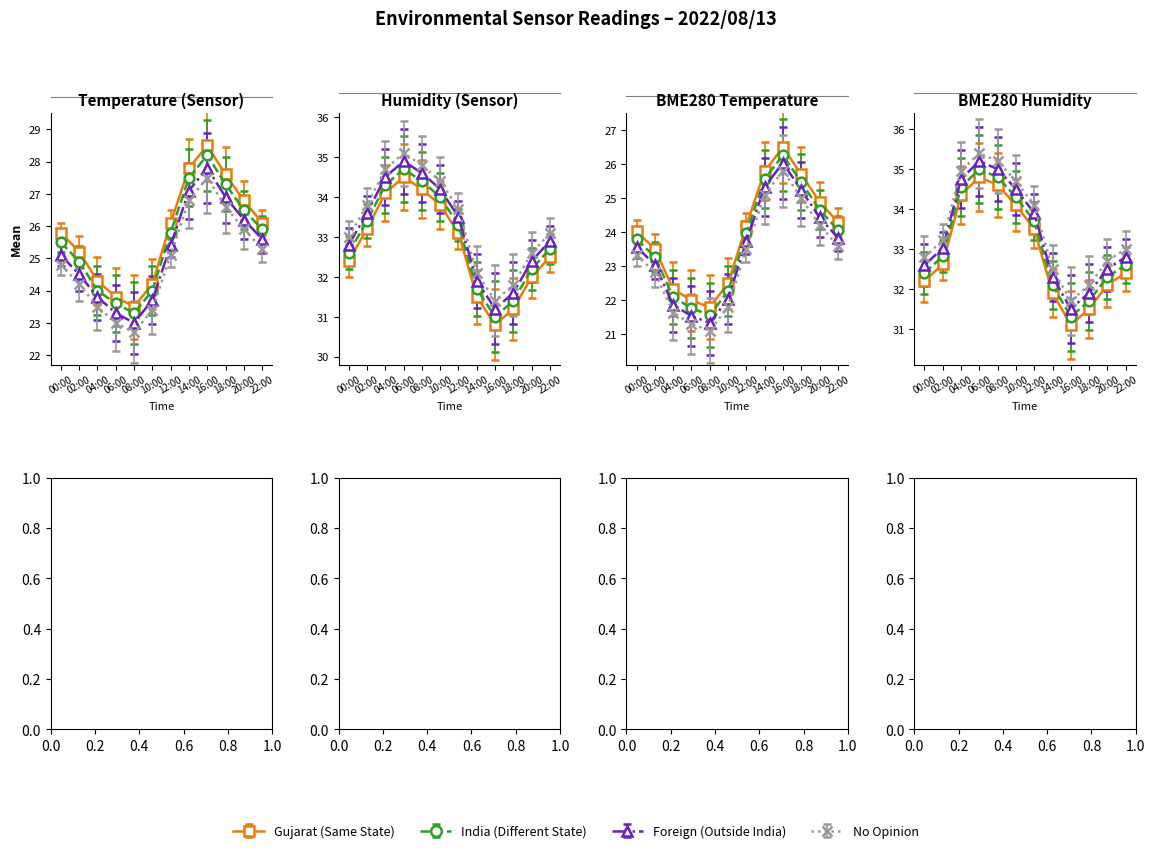

Reading left to right, extract all data points from this chart.

Temp: 00:00=25.8	02:00=25.2	04:00=24.3	06:00=23.8	08:00=23.5	10:00=24.2	12:00=26.1	14:00=27.8	16:00=28.5	18:00=27.6	20:00=26.8	22:00=26.1
Humidity: 00:00=32.4	02:00=33.2	04:00=34.1	06:00=34.5	08:00=34.2	10:00=33.8	12:00=33.1	14:00=31.5	16:00=30.8	18:00=31.2	20:00=32.0	22:00=32.5
BME280_temperature: 00:00=23.8	02:00=23.3	04:00=22.1	06:00=21.8	08:00=21.6	10:00=22.3	12:00=24.0	14:00=25.6	16:00=26.3	18:00=25.5	20:00=24.7	22:00=24.1
BME280_humidity: 00:00=32.2	02:00=32.6	04:00=34.4	06:00=34.8	08:00=34.6	10:00=34.1	12:00=33.5	14:00=31.9	16:00=31.1	18:00=31.5	20:00=32.1	22:00=32.4